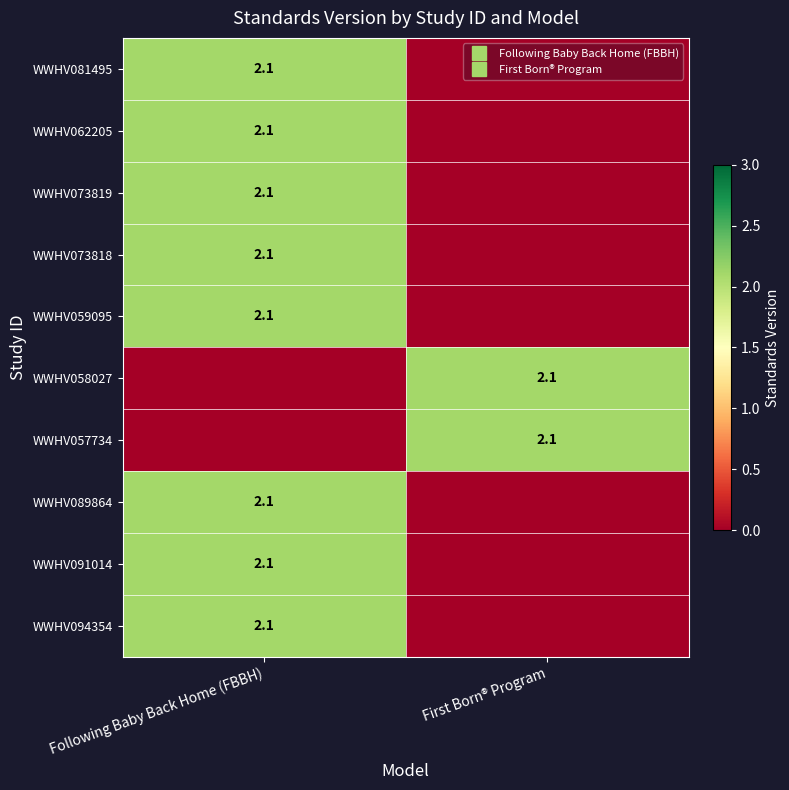

How many values in WWHV057734 are above zero?

1